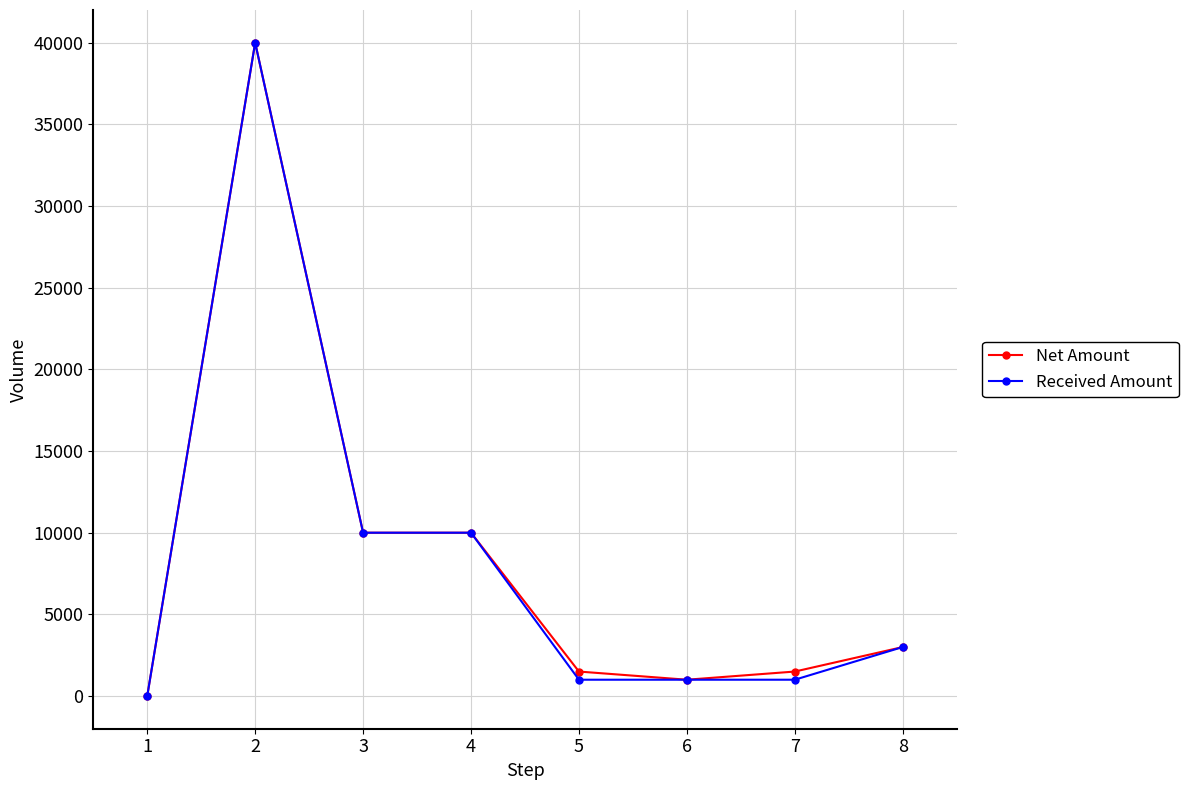

The value of Received Amount at 1 is -19258. True or false?

False